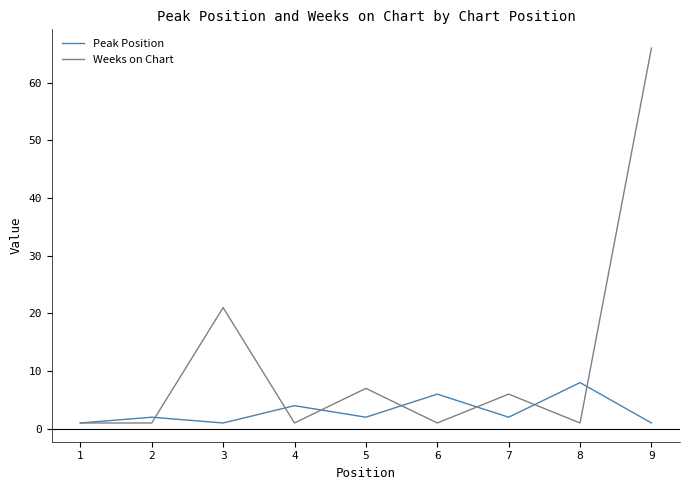

Reading right to left, extract all data points from this chart.

Peak Position: 1	8	2	6	2	4	1	2	1
Weeks on Chart: 66	1	6	1	7	1	21	1	1